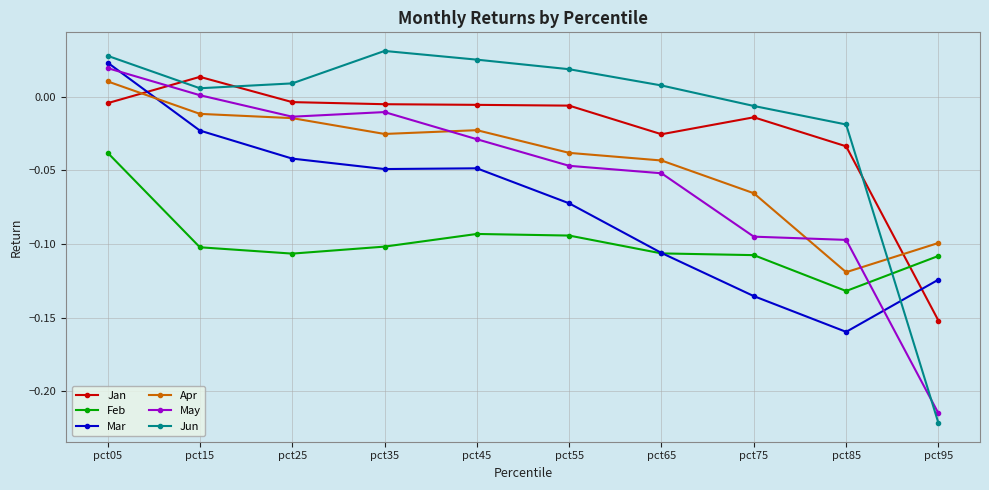

Which category has the highest value across all series?

pct35